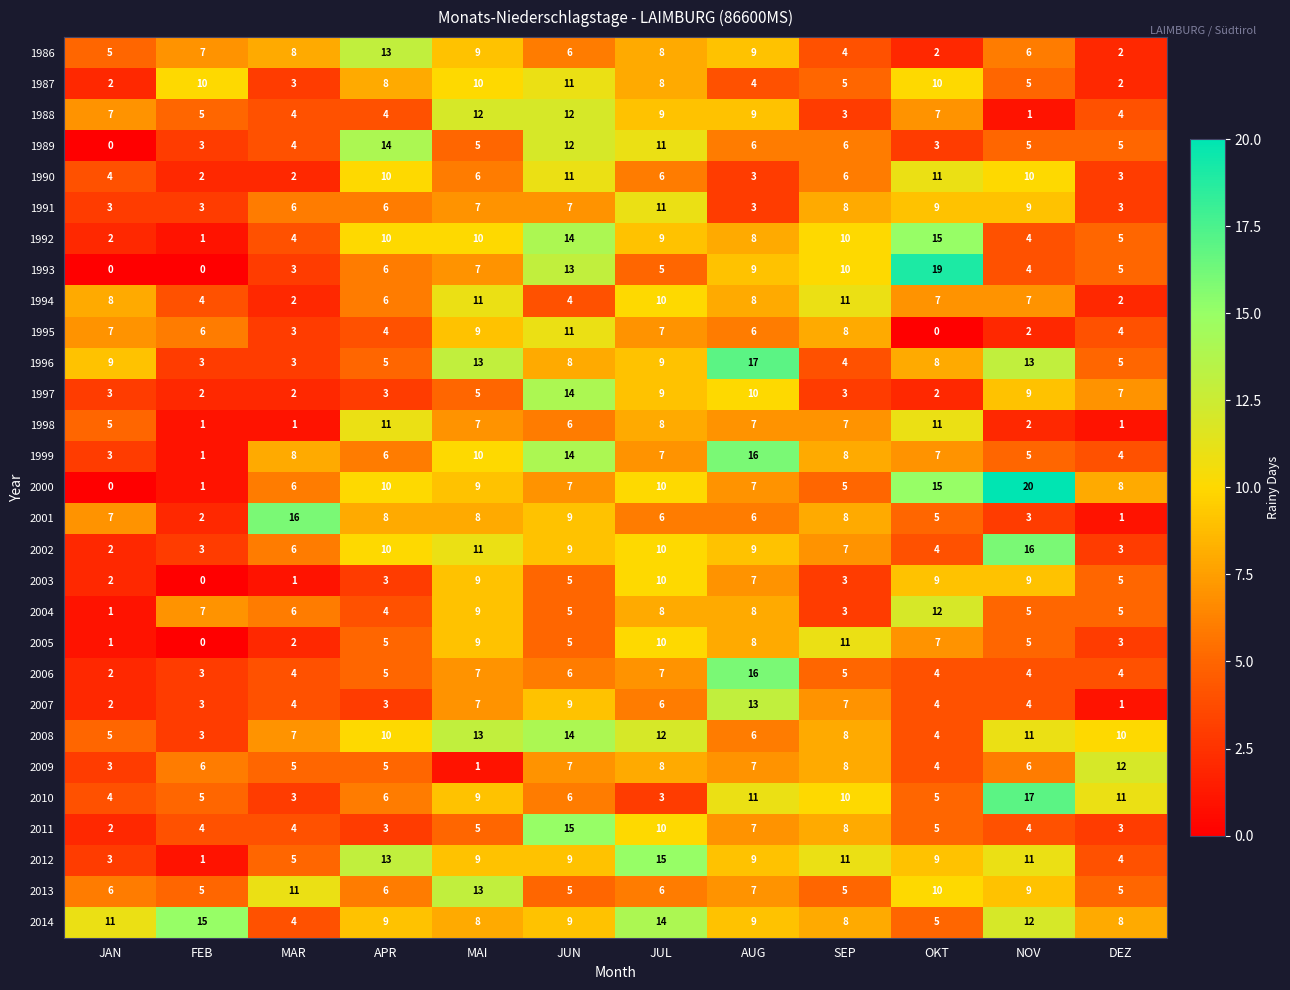

Read the 1990 value at AUG.

3